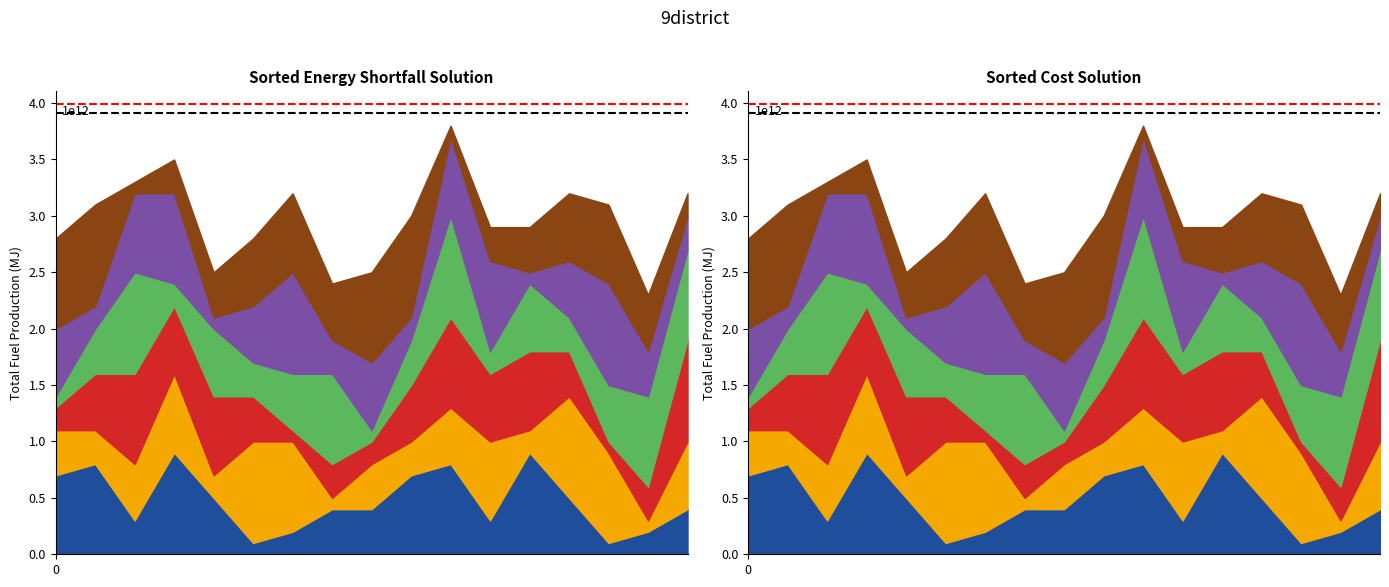

List the labels in order of red ref value, largest first.

0, 1